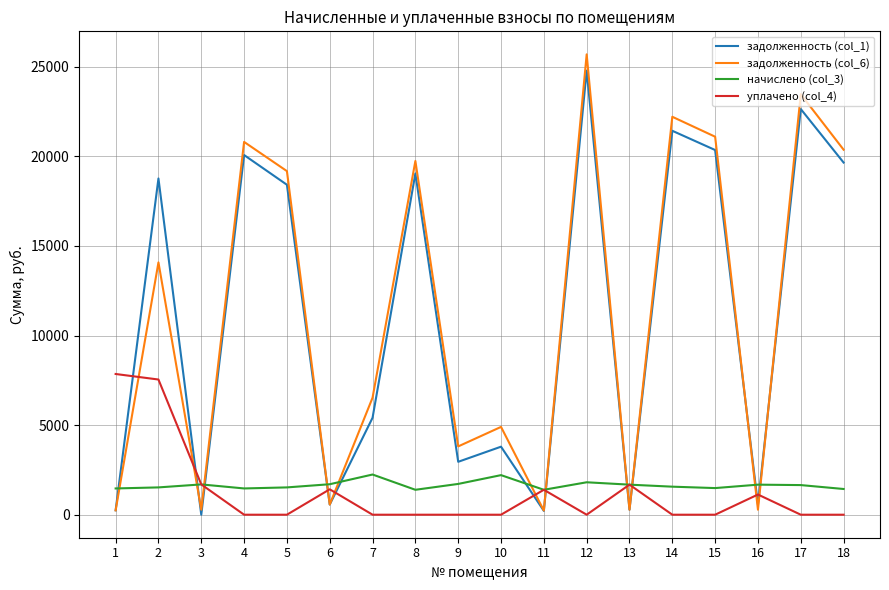

Which series has the largest range (max minus min)?

задолженность (col_6)